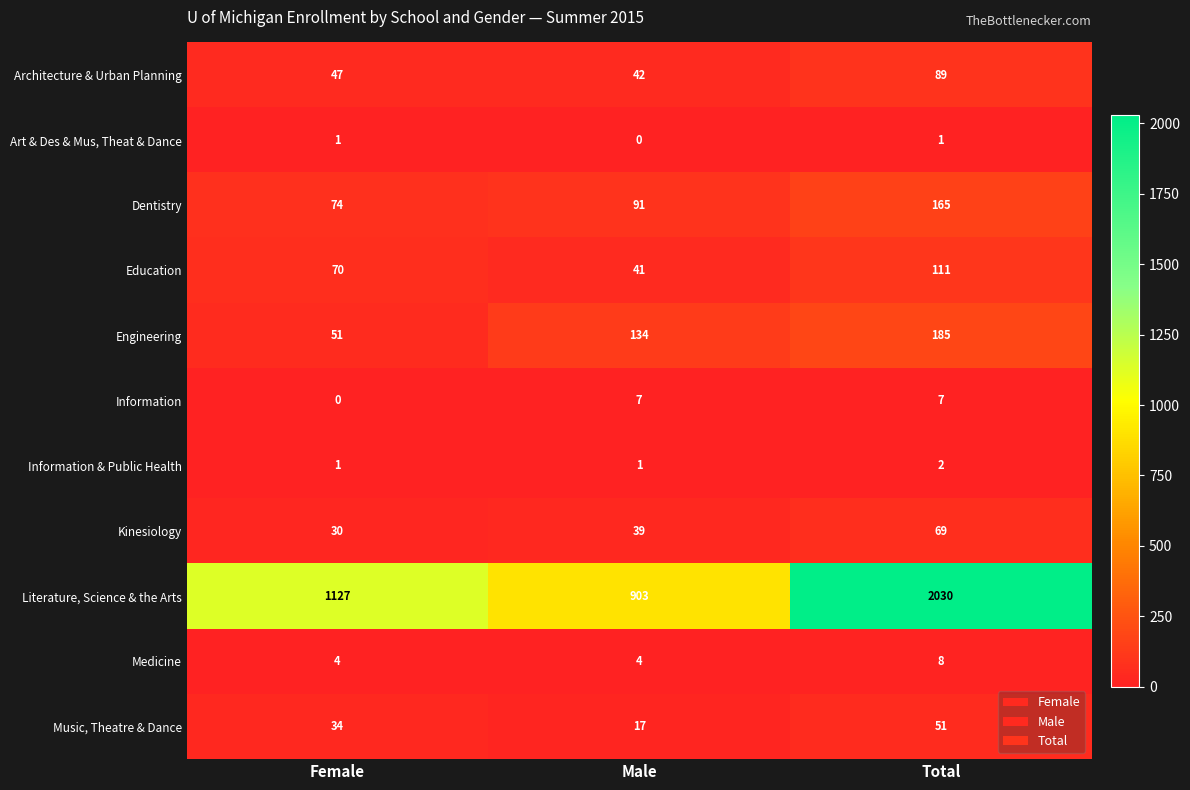

Where is Dentistry nearest to the value 119?

Male